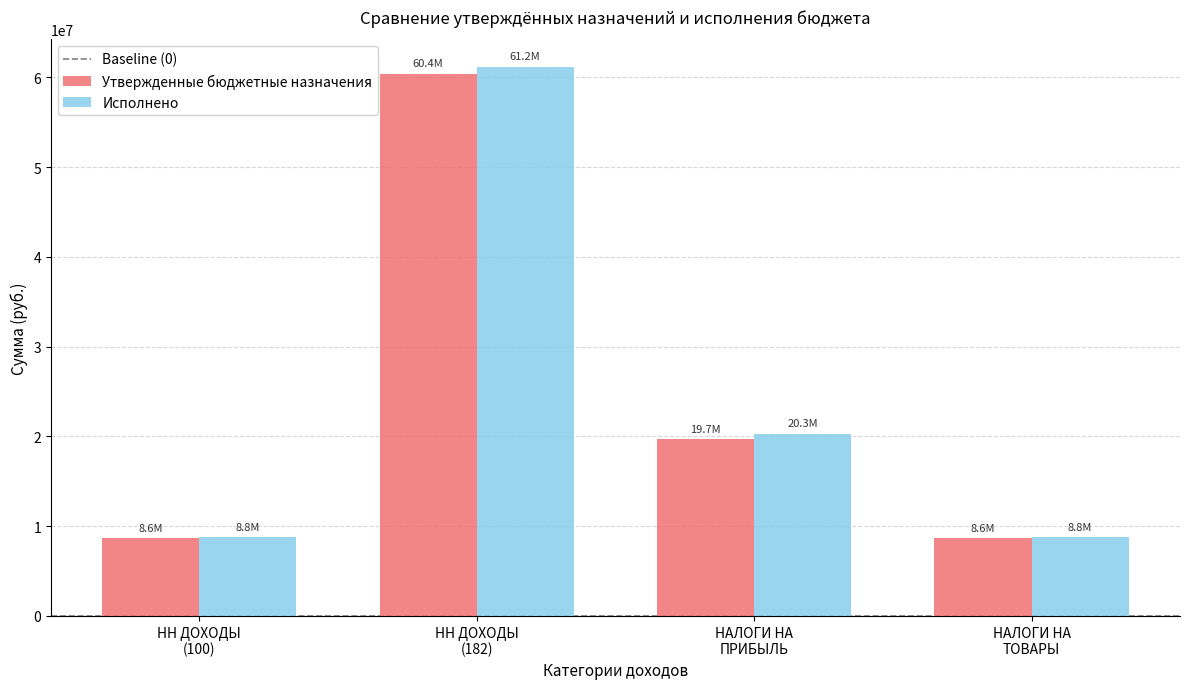

Reading left to right, list all the values displayed in this chart.

Утвержденные бюджетные назначения: 8620000.0	60420000.0	19670000.0	8620000.0
Исполнено: 8762879.4	61172726.8	20302146.1	8762879.4